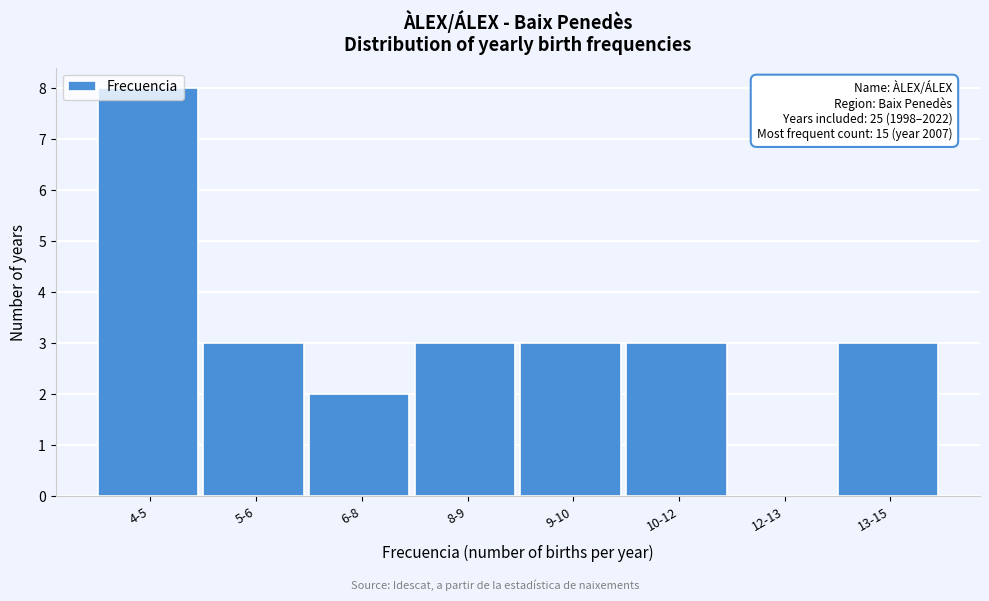

What is the change in value from 6-8 to 13-15?

+1